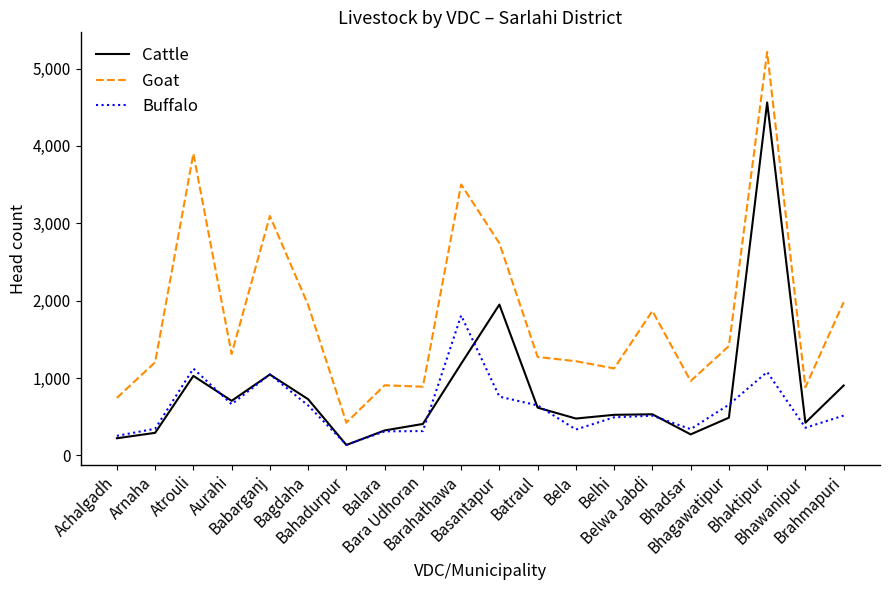

The value of Goat at Bara Udhoran is 887. True or false?

True